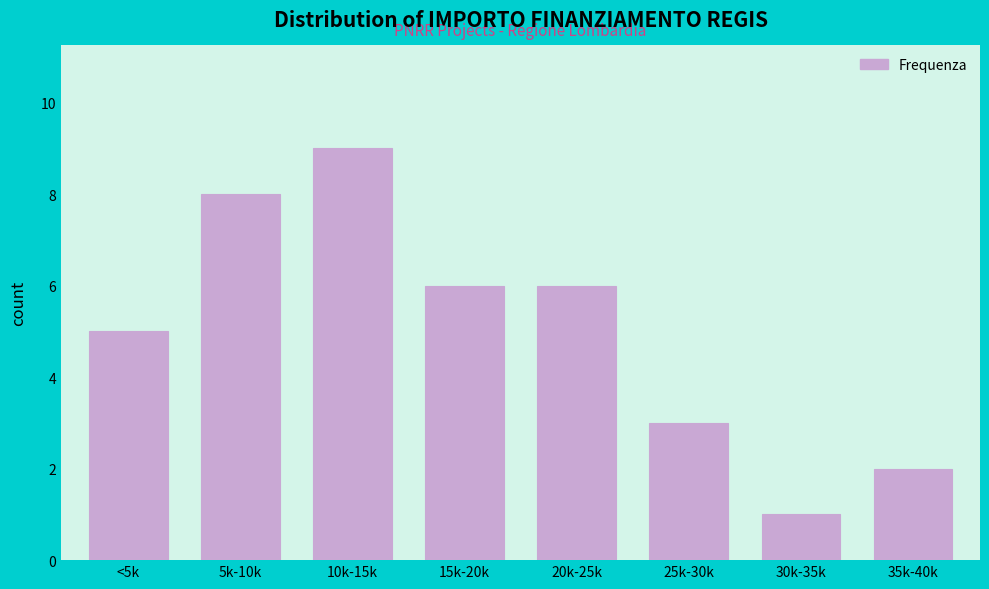

Reading right to left, transcribe all the data shown in this chart.

35k-40k=2	30k-35k=1	25k-30k=3	20k-25k=6	15k-20k=6	10k-15k=9	5k-10k=8	<5k=5